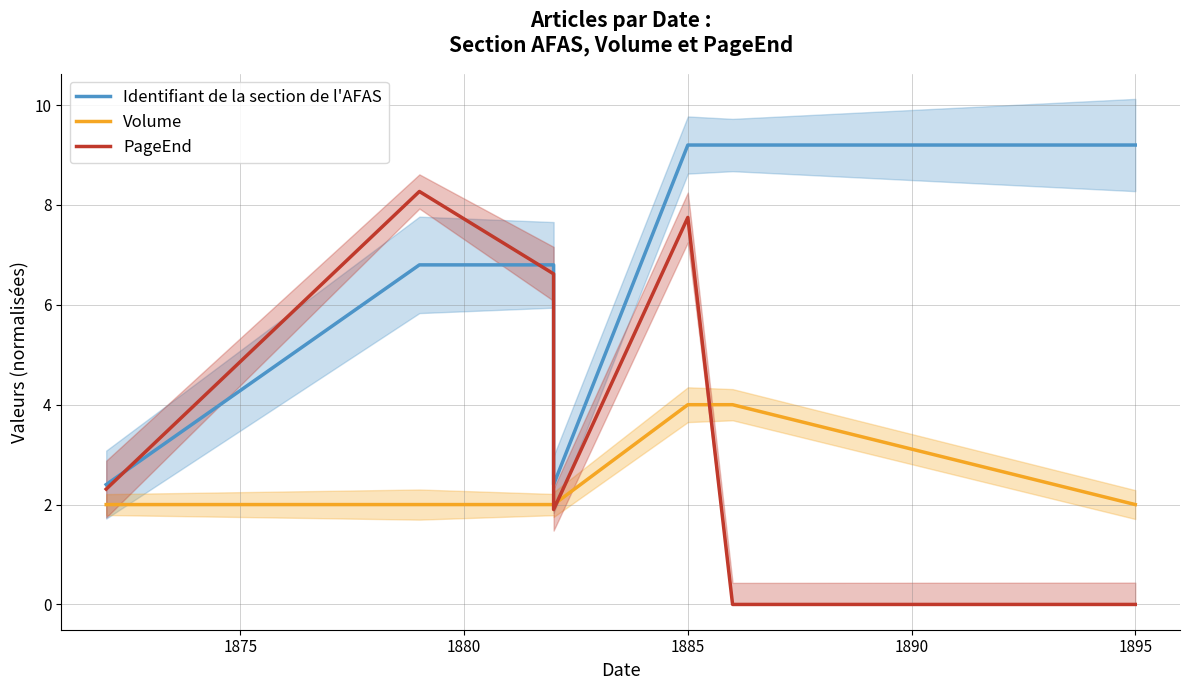

True or false: Volume has a value of 2.0 at 1875.

True